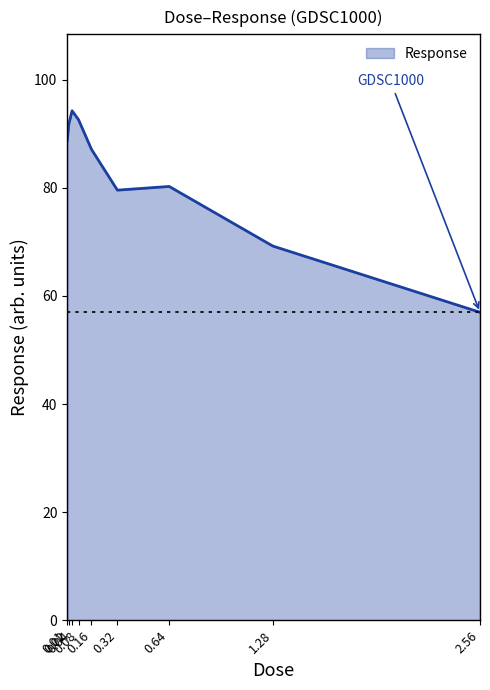

Reading left to right, list all the values displayed in this chart.

88.7	91.8	94.2	92.6	87.1	79.6	80.2	69.2	57.0